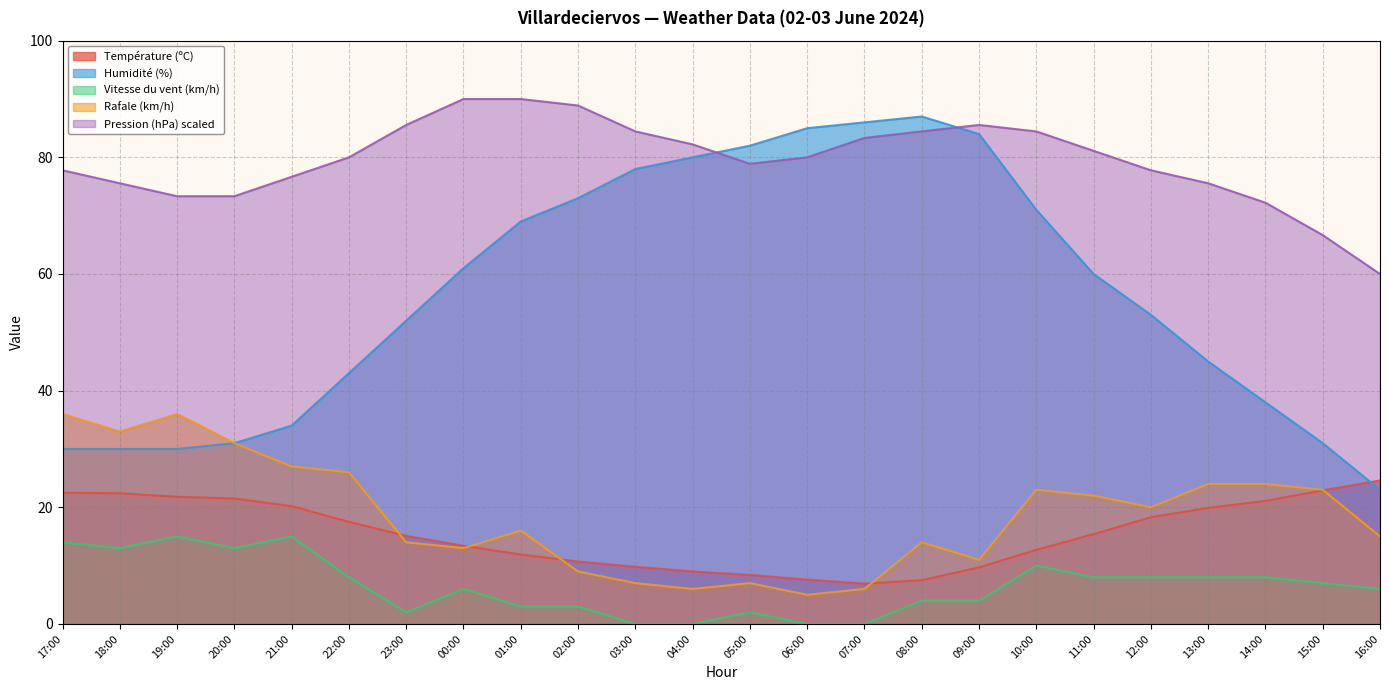

How many interior local peaks does the Humidité (%) series have?

1